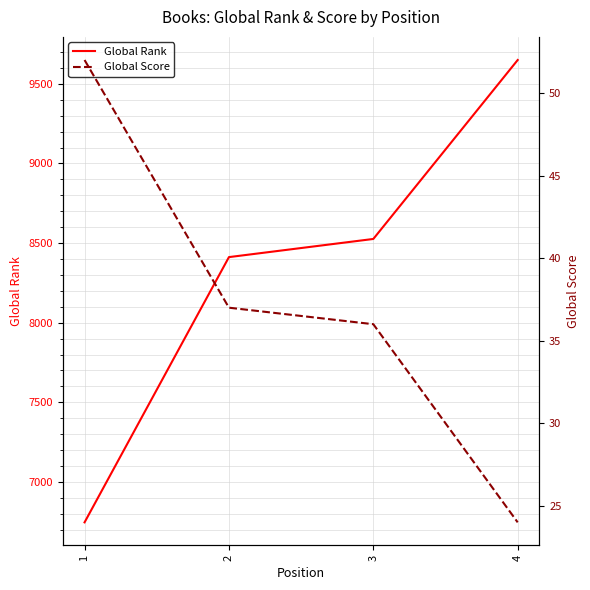

At which category is the sum across all series the highest?

4